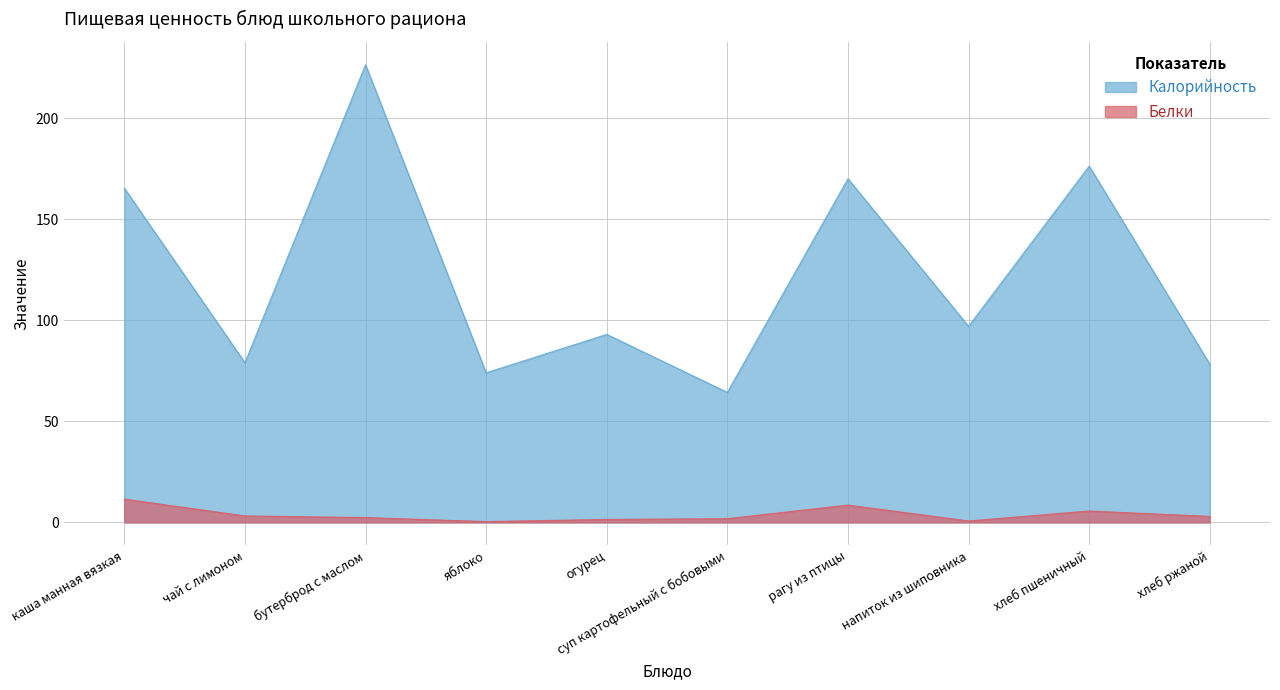

What is the value of the Калорийность point at the 1st from the left?

165.3